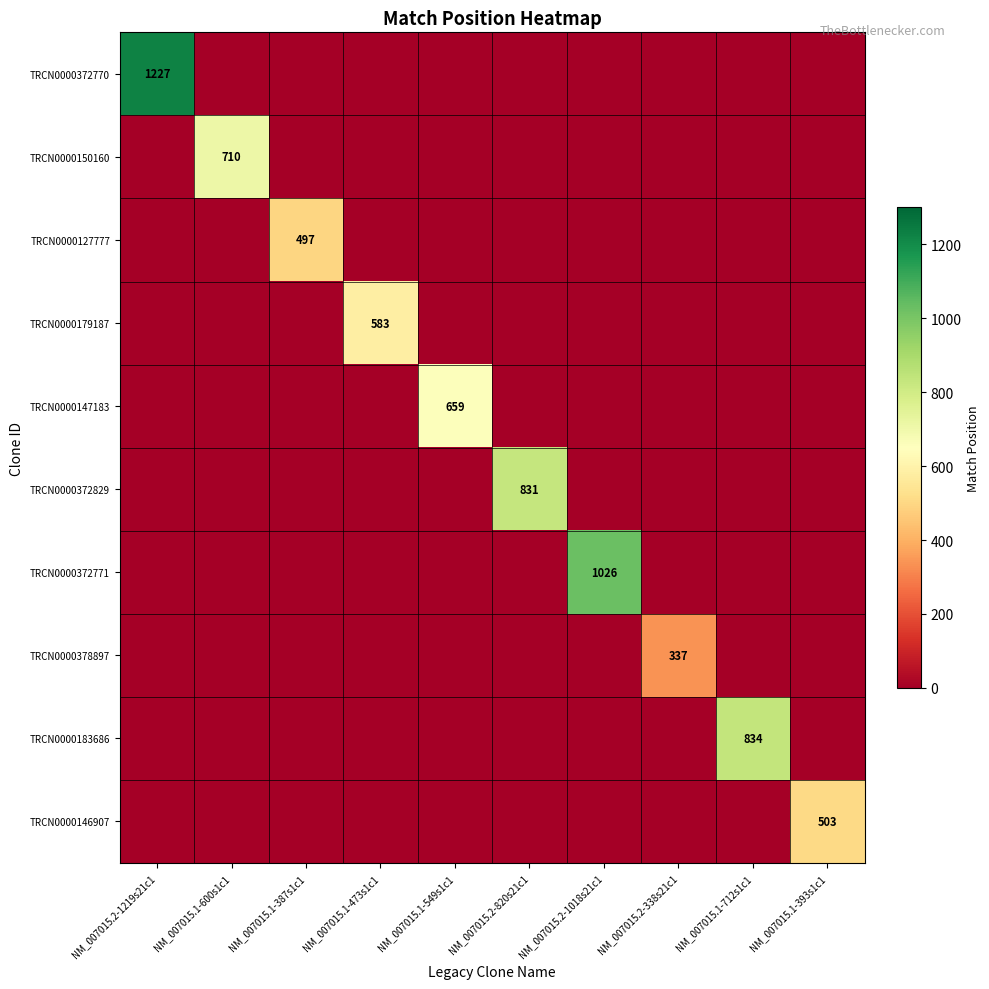

What is the total value across all series at NM_007015.1-473s1c1?

583